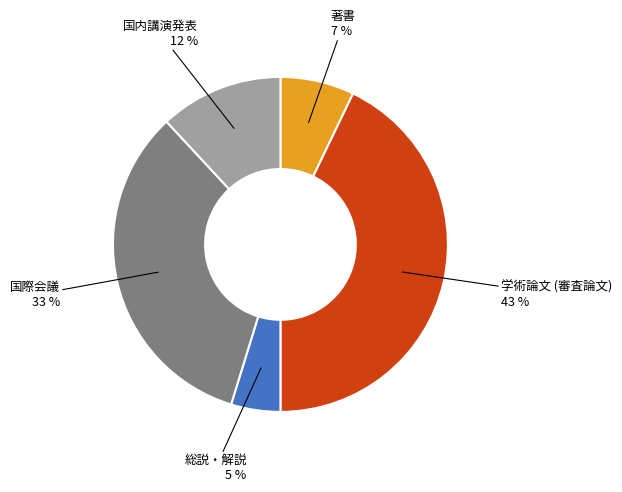

How many slices are in this pie chart?

5